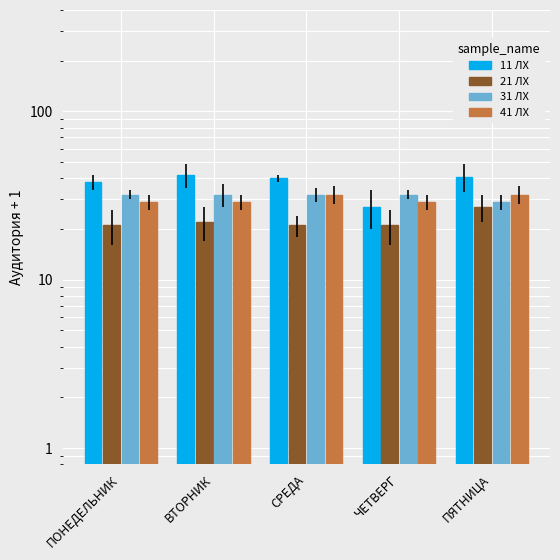

Which series has the widest spread of values?

11 ЛХ